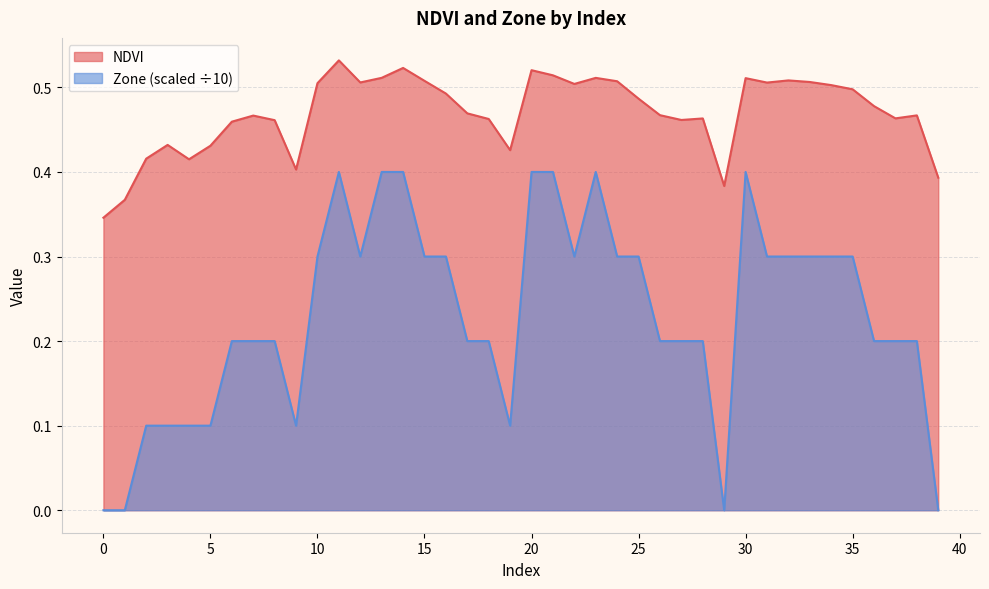

Reading left to right, extract all data points from this chart.

NDVI: 0.3	0.4	0.4	0.4	0.4	0.4	0.5	0.5	0.5	0.4	0.5	0.5	0.5	0.5	0.5	0.5	0.5	0.5	0.5	0.4	0.5	0.5	0.5	0.5	0.5	0.5	0.5	0.5	0.5	0.4	0.5	0.5	0.5	0.5	0.5	0.5	0.5	0.5	0.5	0.4
Zone: 0.0	0.0	0.1	0.1	0.1	0.1	0.2	0.2	0.2	0.1	0.3	0.4	0.3	0.4	0.4	0.3	0.3	0.2	0.2	0.1	0.4	0.4	0.3	0.4	0.3	0.3	0.2	0.2	0.2	0.0	0.4	0.3	0.3	0.3	0.3	0.3	0.2	0.2	0.2	0.0